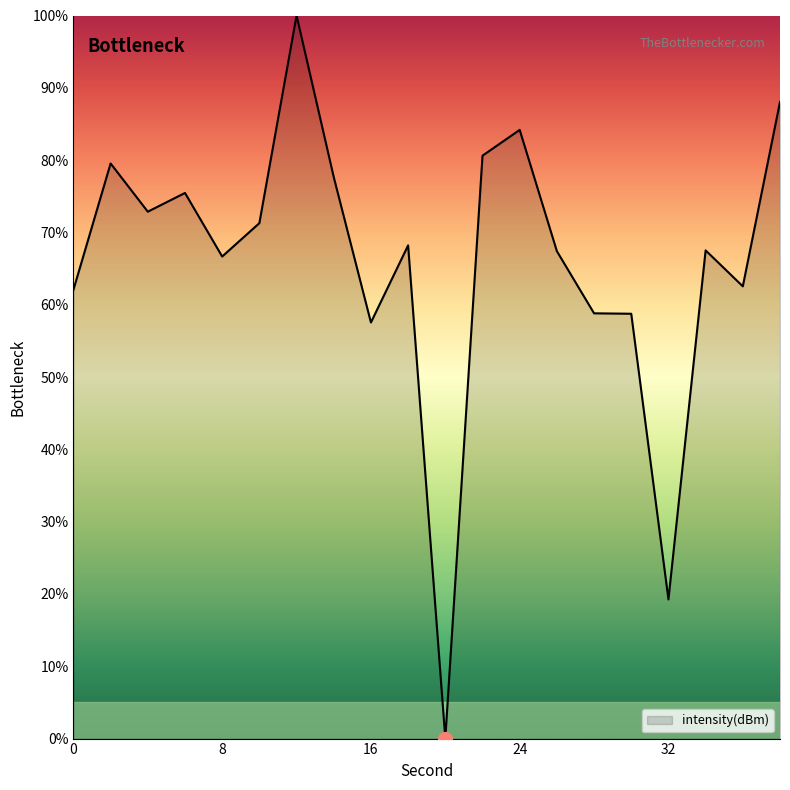

What is the maximum value shown in the chart?

100.0